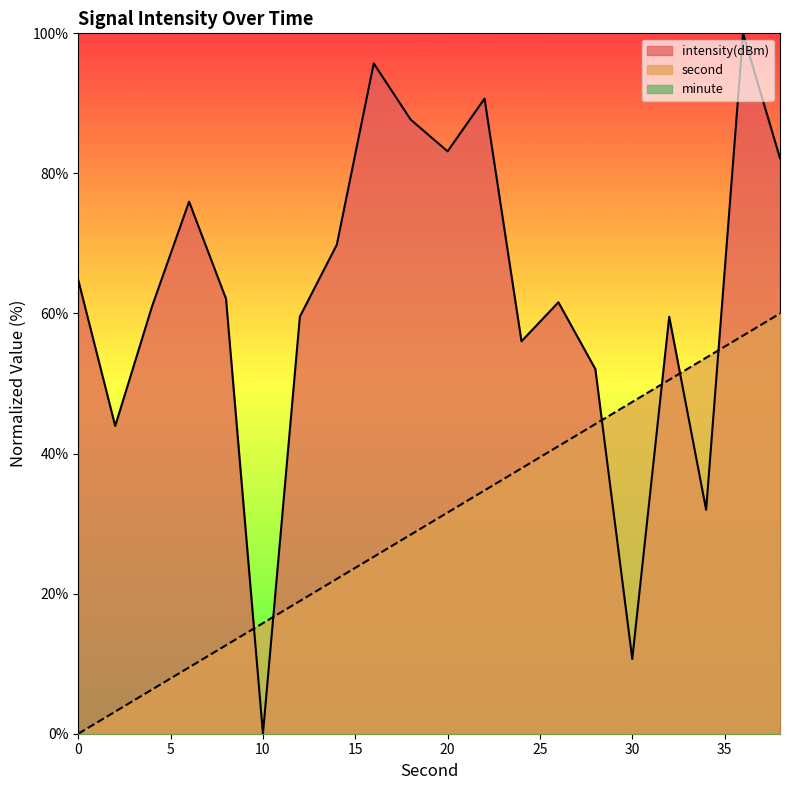

At which label does intensity reach its peak?

36